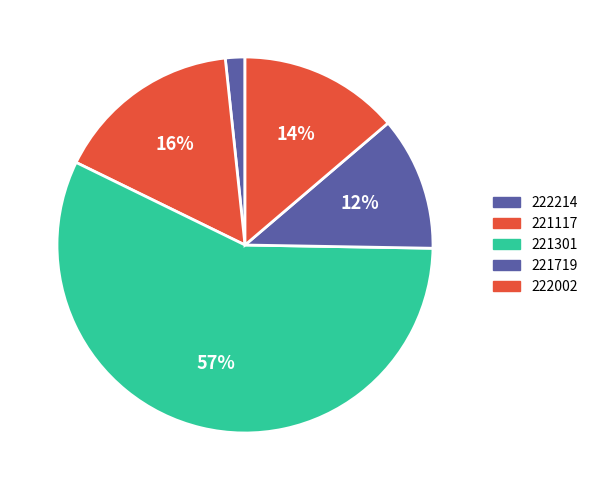

Rank the categories by value from highest to lowest.

221301, 221117, 222002, 221719, 222214